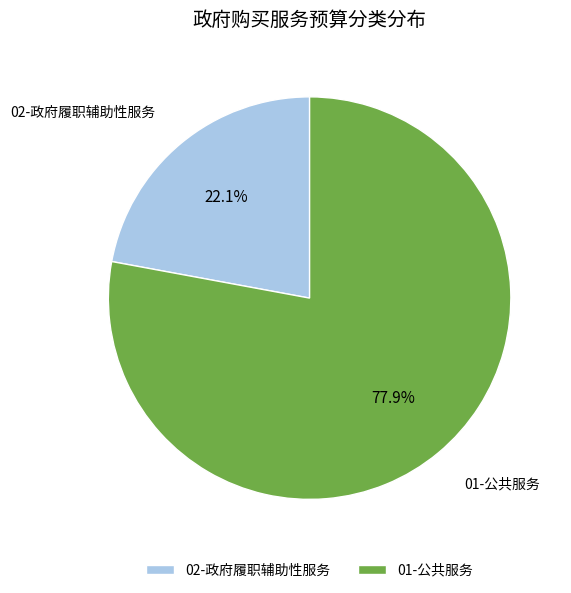

What is the largest slice in the pie chart?

01-公共服务